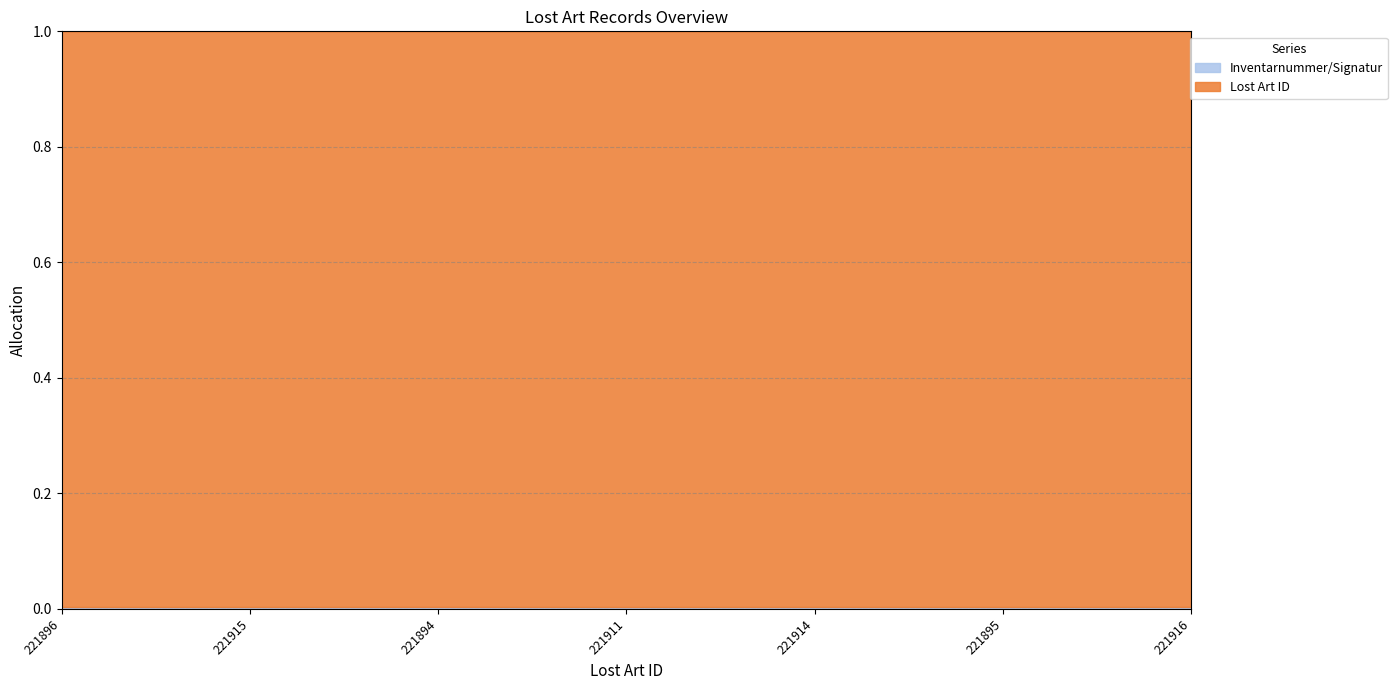

At which label is Lost Art ID closest to 221905?

221911